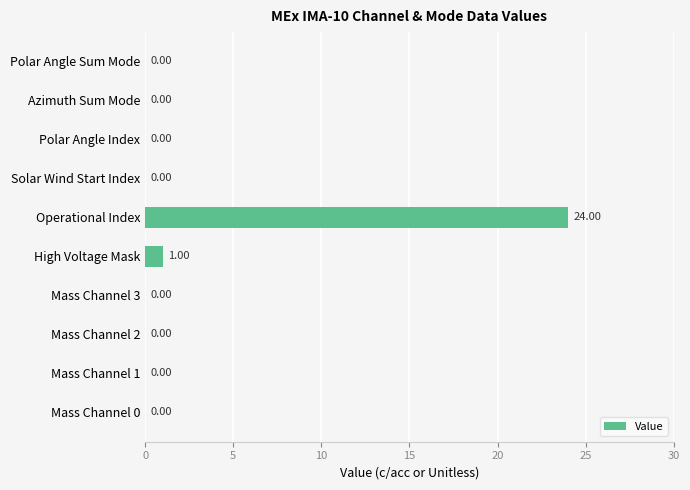

How many positive values are there?

2